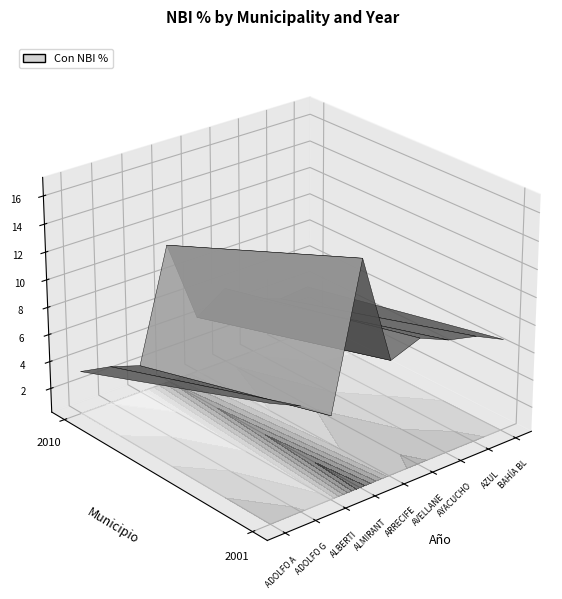

At which category does the chart reach its peak across all series?

2001